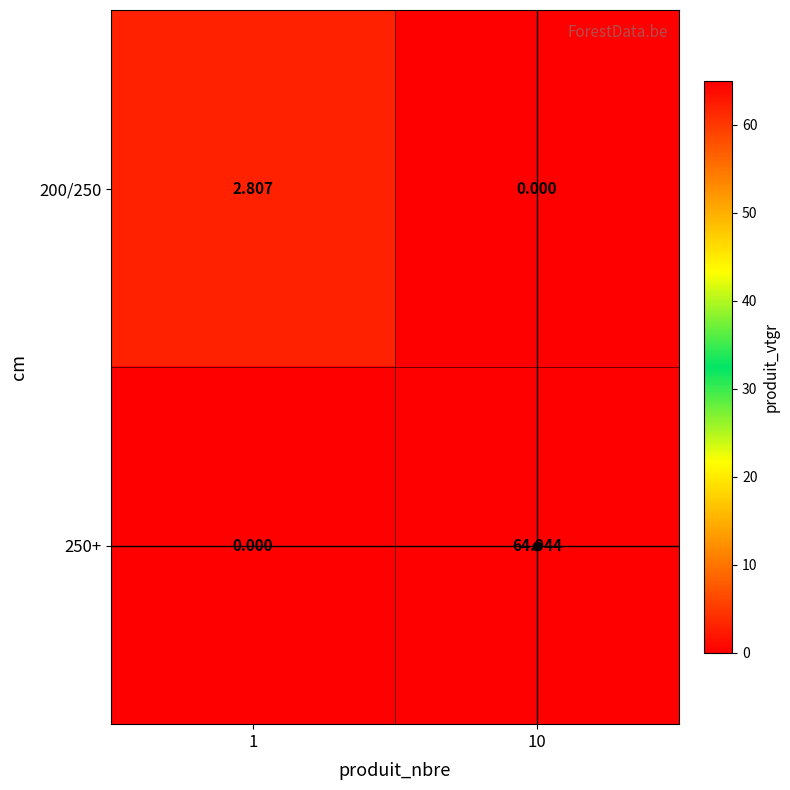

Which series has the widest spread of values?

250+